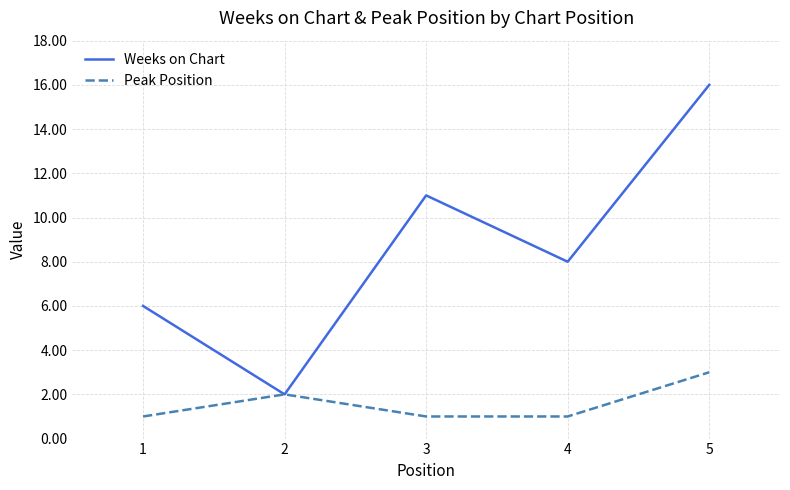

Which category has the highest value across all series?

5